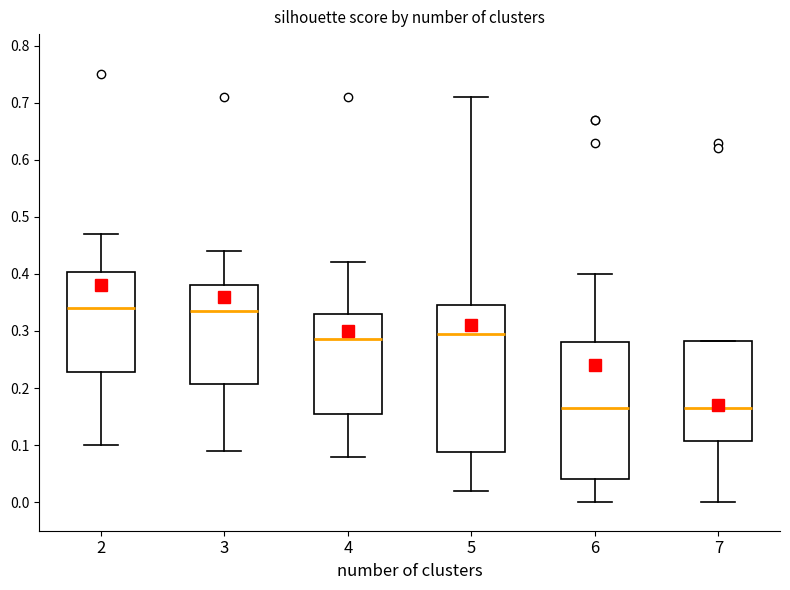

Comparing the boxes themselves (not the whiskers), which one is the tallest?

5